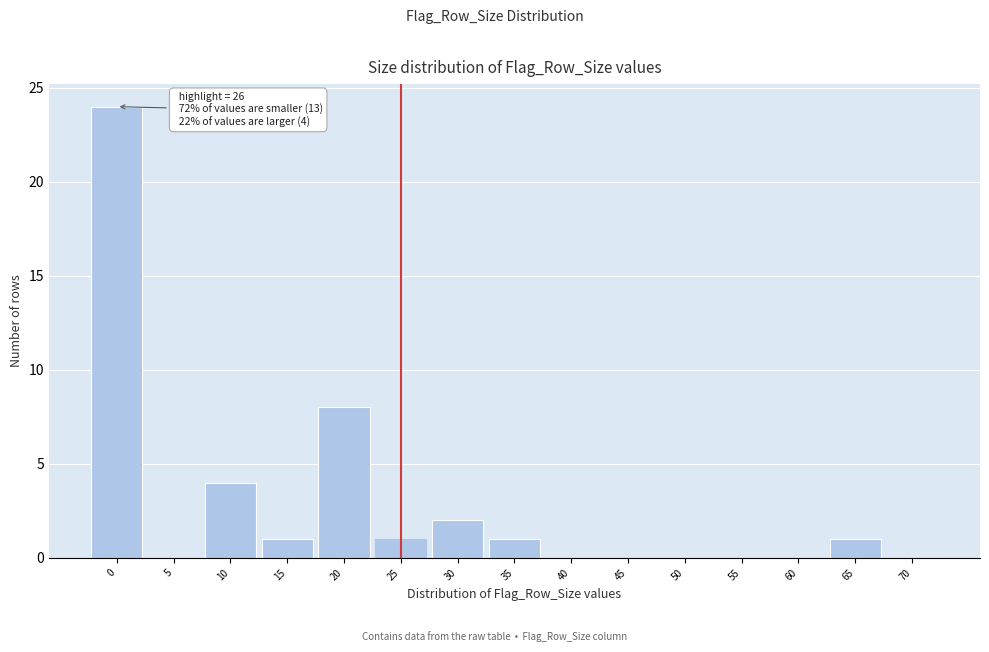

Reading right to left, what are all the values shown in this chart?

70=0	65=1	60=0	55=0	50=0	45=0	40=0	35=1	30=2	25=1	20=8	15=1	10=4	5=0	0=24